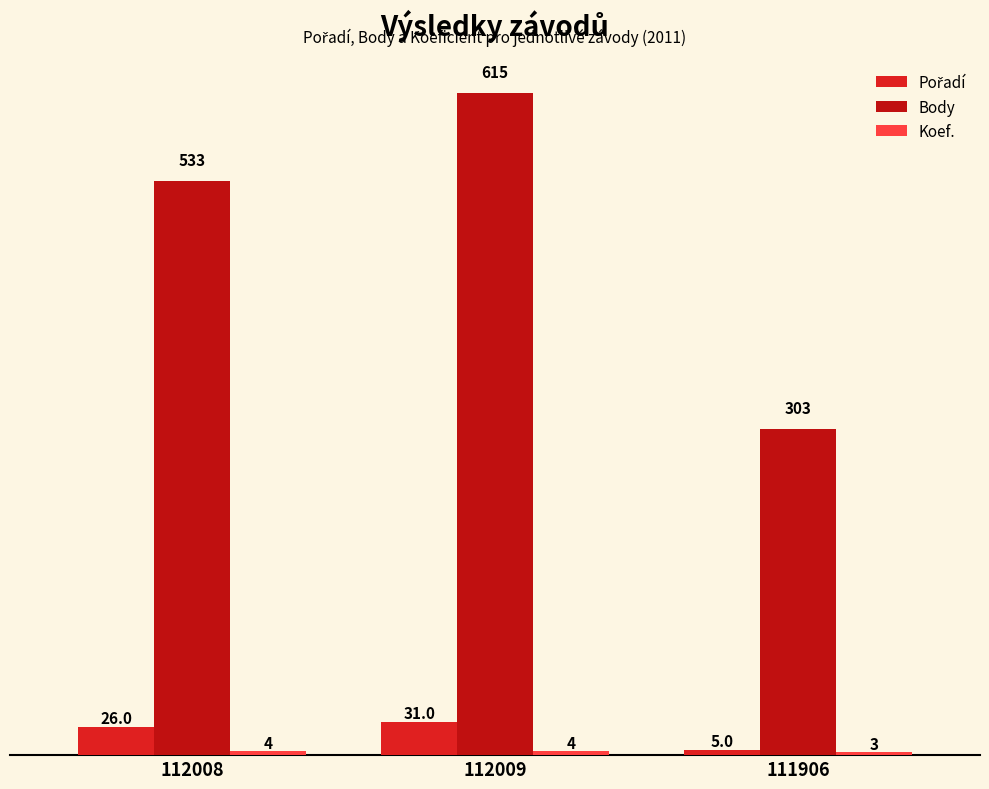

What is the average value of the Body series?

484